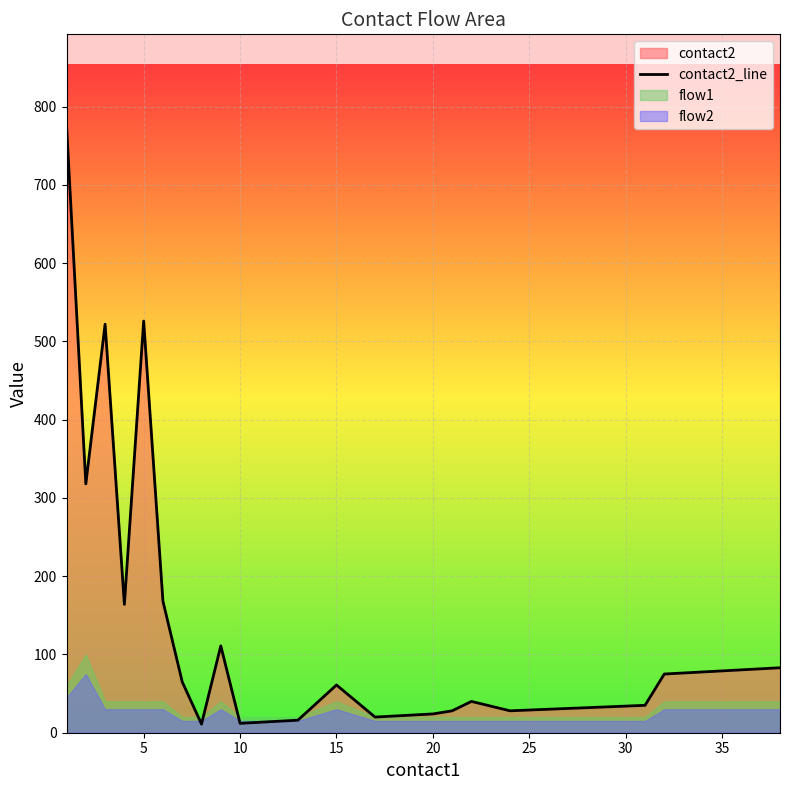

How many points are lower than both their immediate neighbors (excluding endpoints)?

6